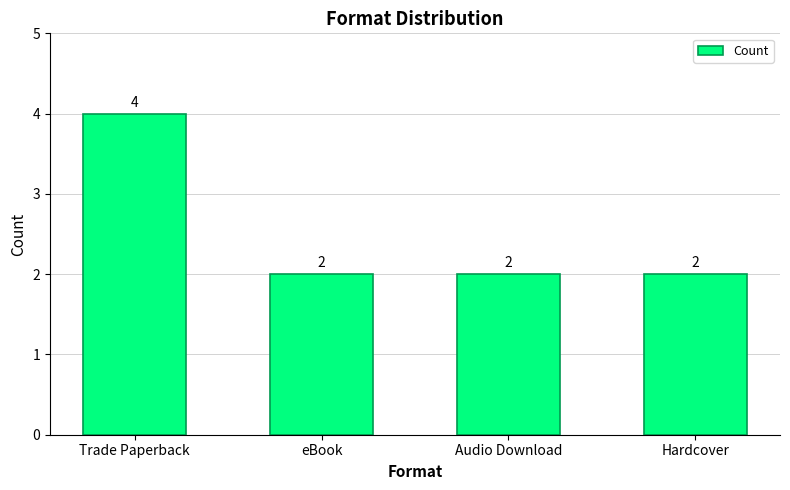

Count the values in the range 2 to 4.

4